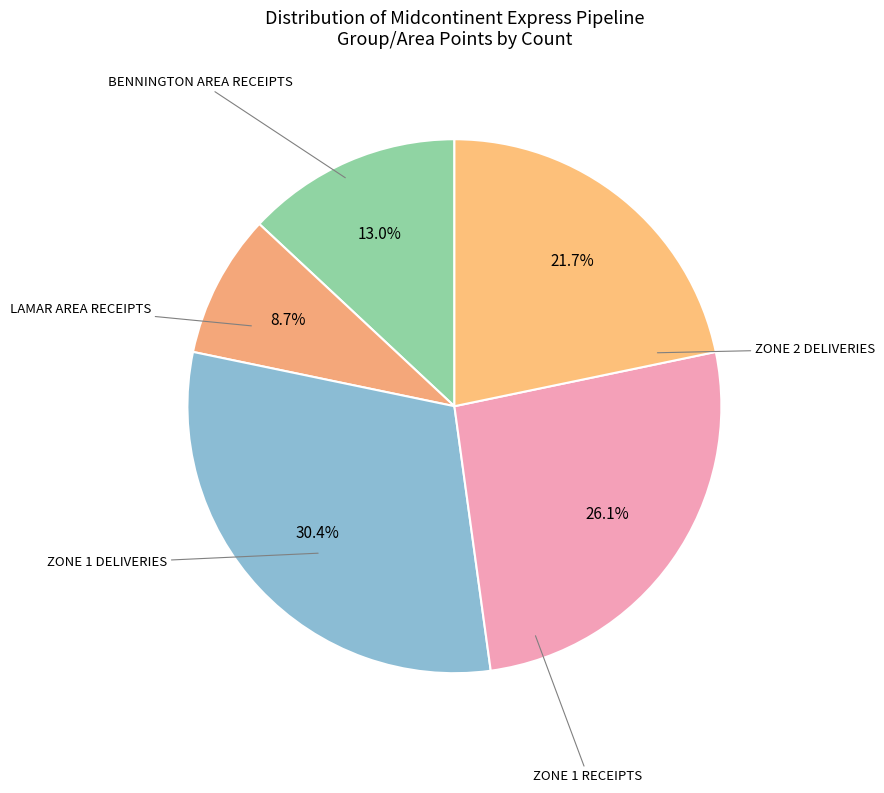

How much of the chart is everything except ZONE 2 DELIVERIES?

78.3%